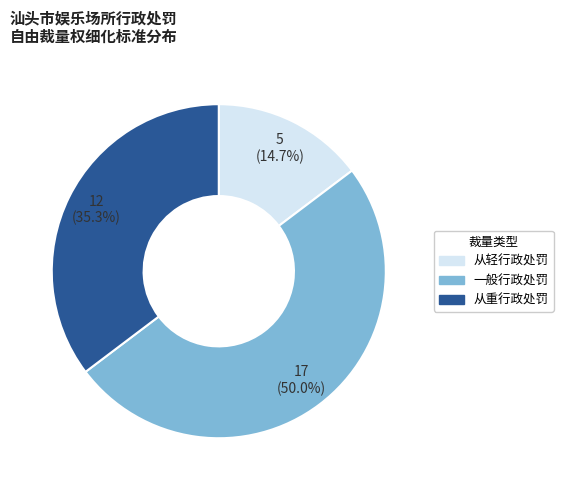

Which slice is the smallest?

从轻行政处罚